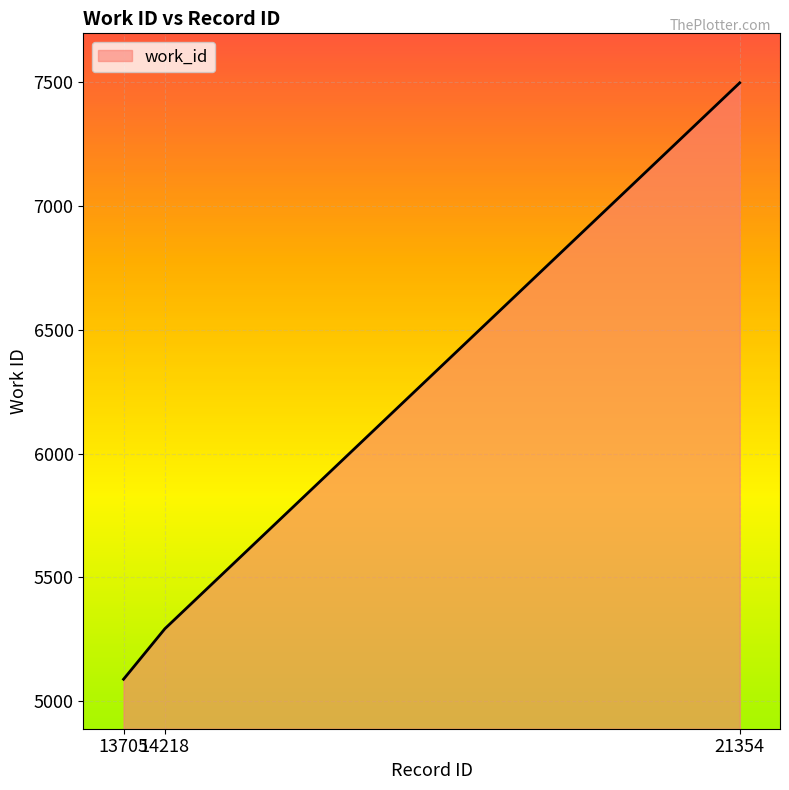

How many values are below 5292?

1